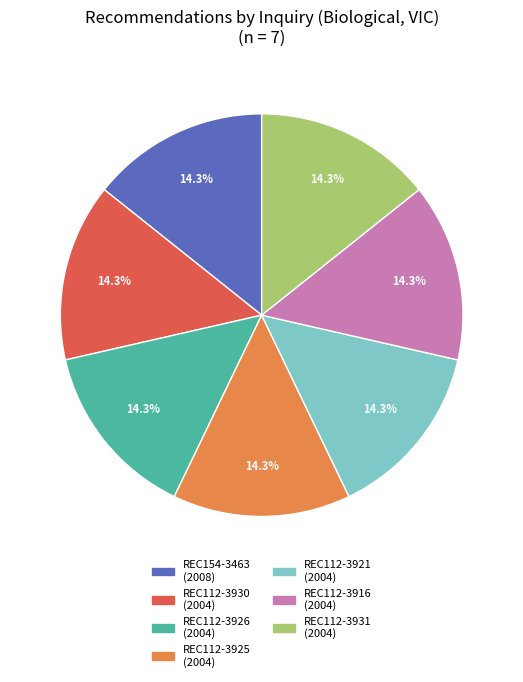

Does REC112-3925 account for over 50% of the chart?

No